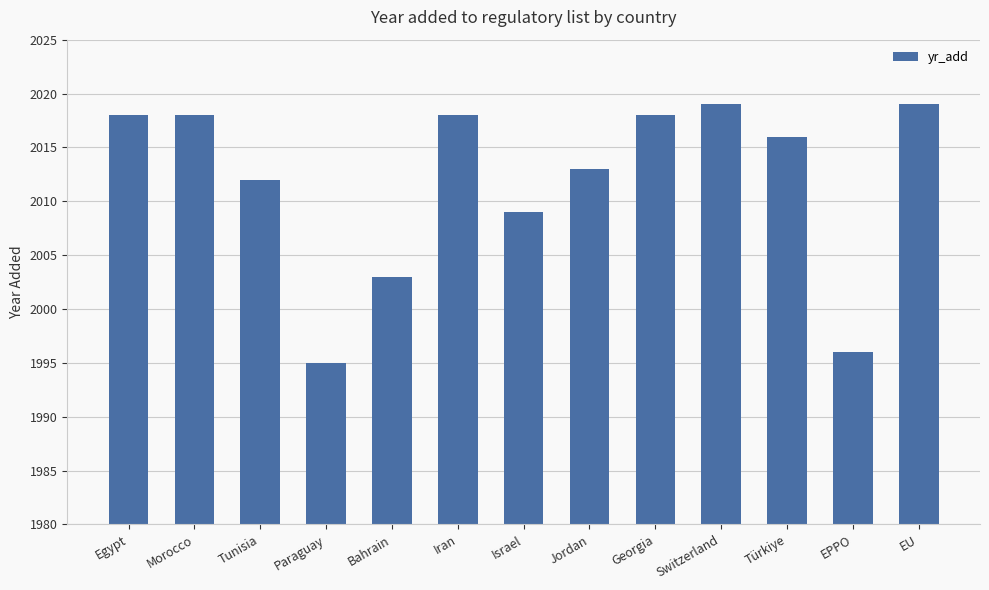

Which label corresponds to the smallest value in the chart?

Paraguay